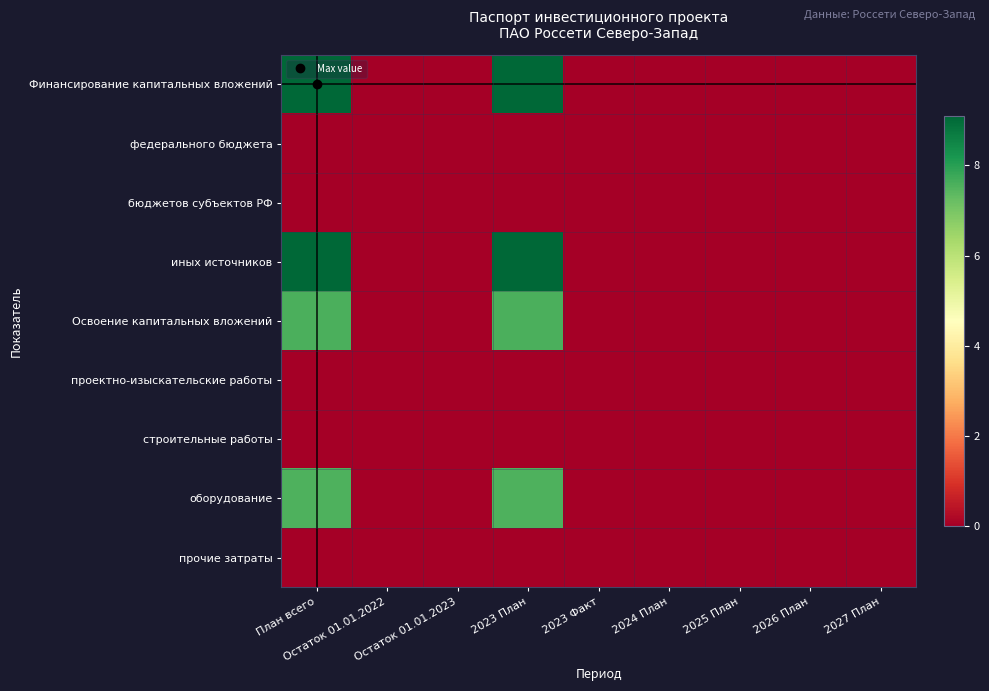

Count the number of categories in the chart.

9